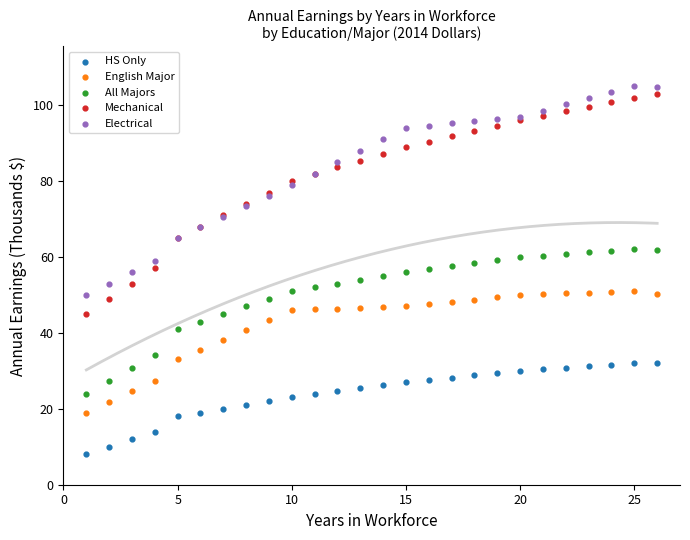

Which series reaches the minimum Y coordinate?

HS Only